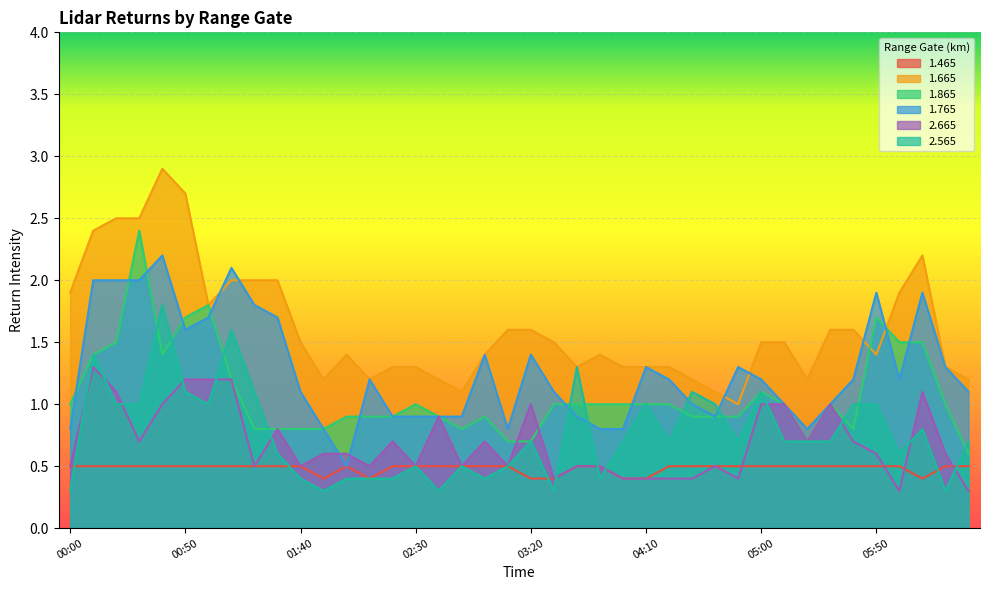

What is the minimum value for 1.865?

0.6